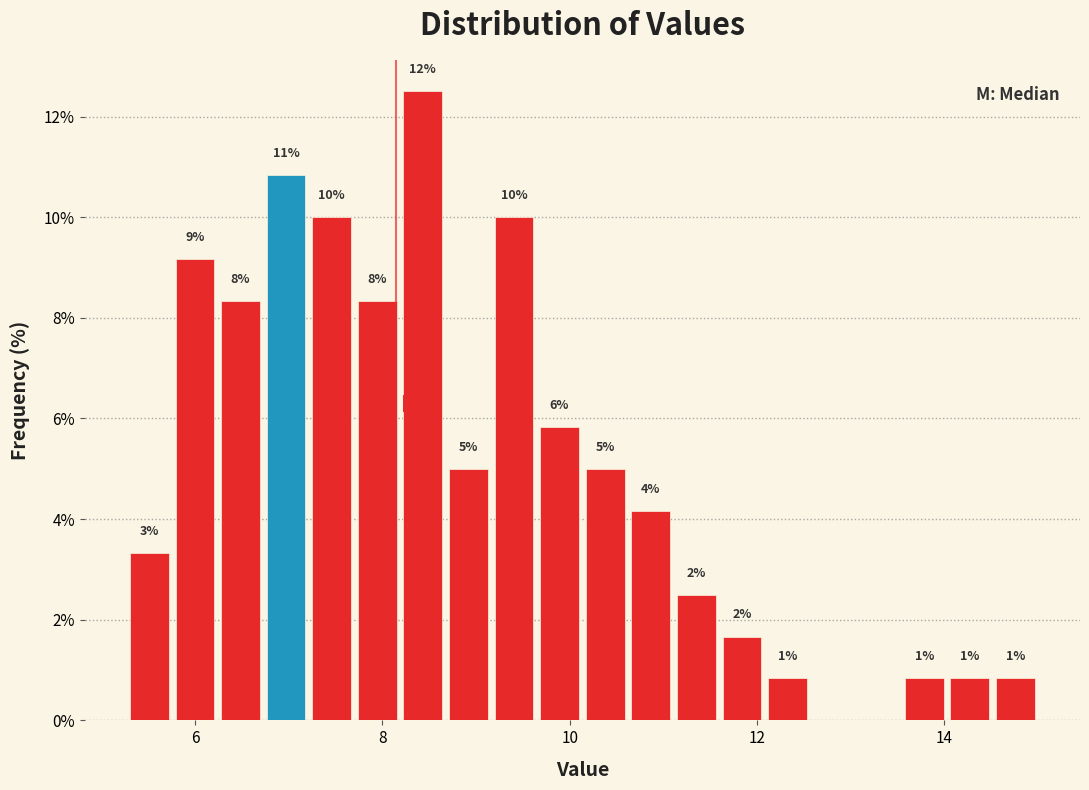

Around what value on the x-axis is the tallest bar? Give the approximate position of its centre, as read against the axis.

8.4